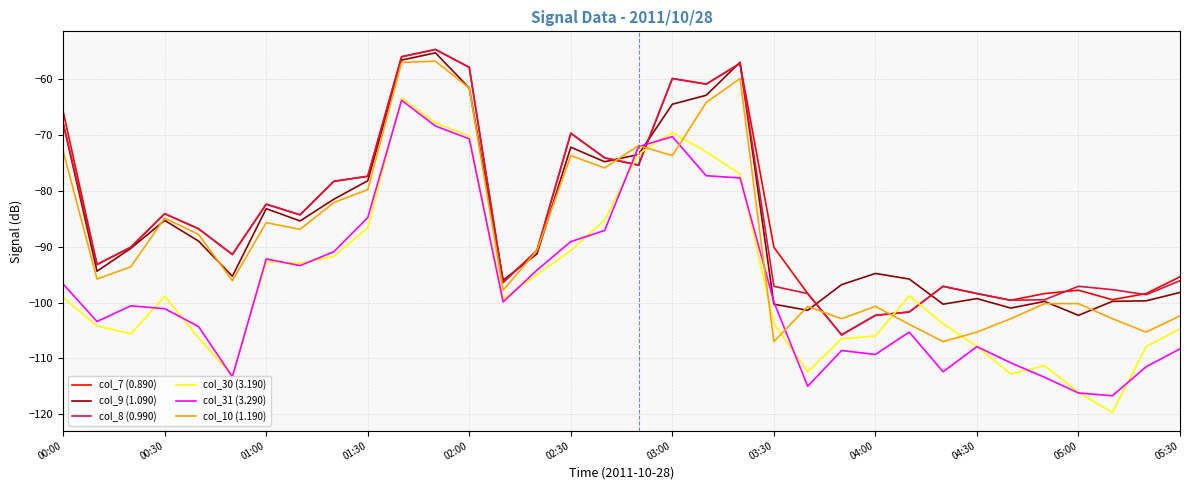

Which series has the largest range (max minus min)?

col_30 (3.190)